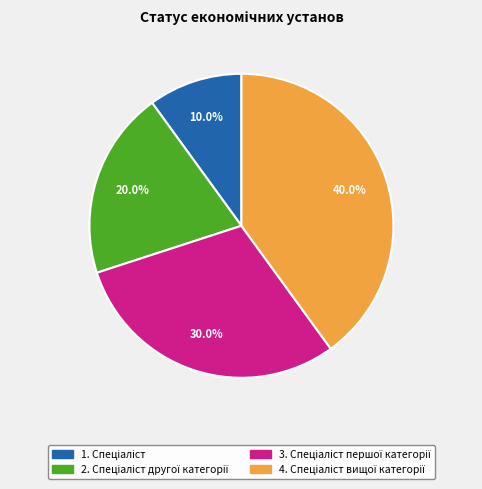

Is there a majority slice in this chart?

No